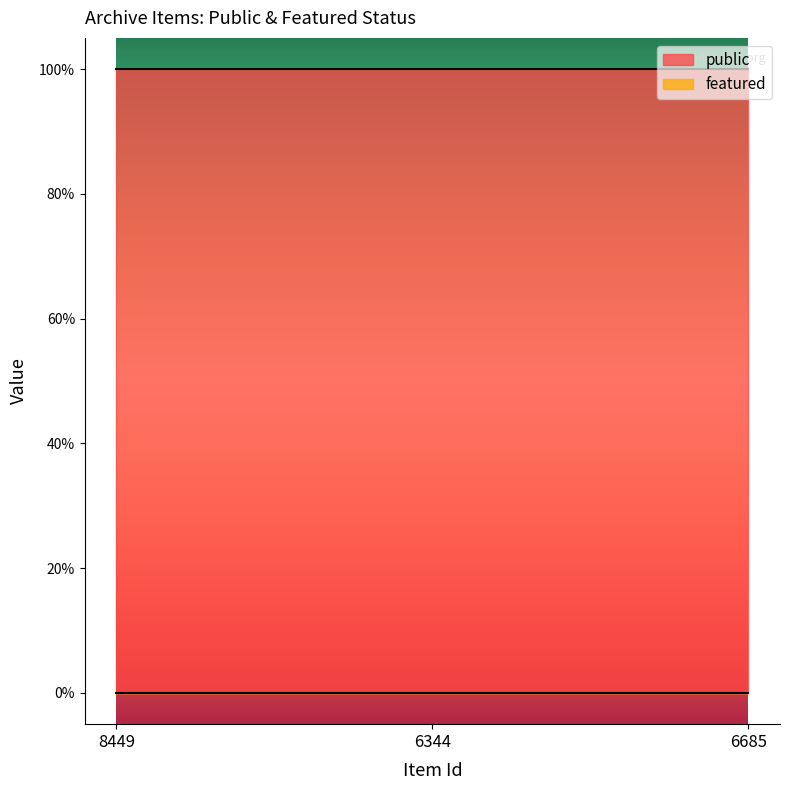

What is the label of the 2nd point from the right?

6344